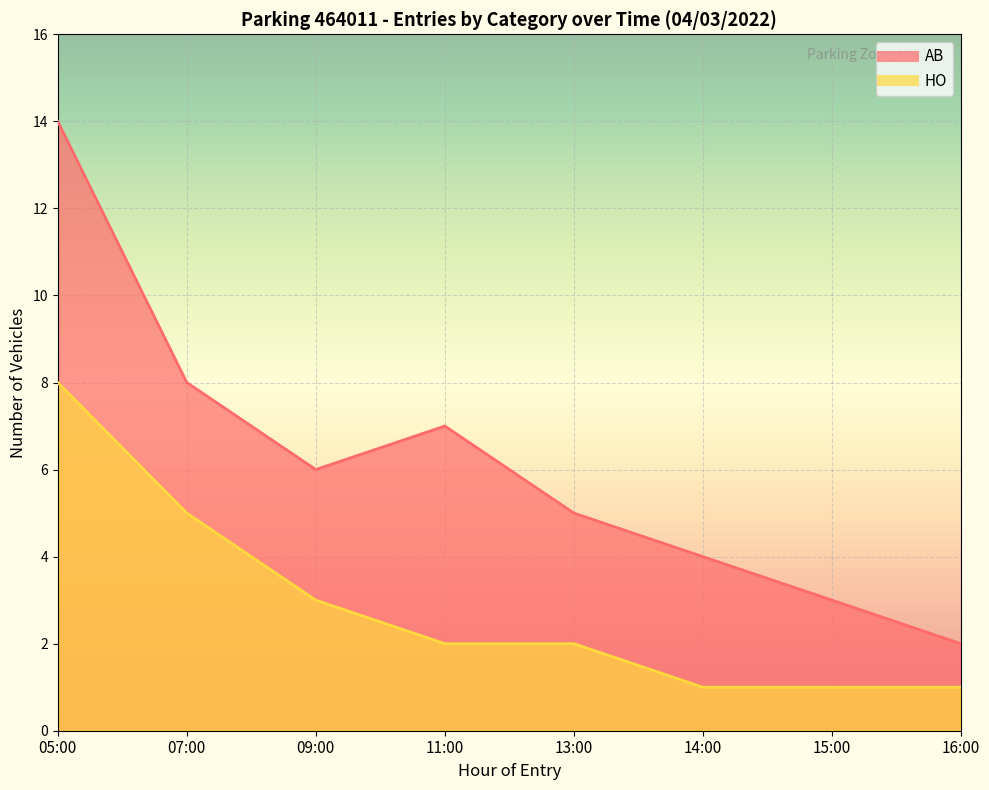

Reading left to right, list all the values displayed in this chart.

AB: 14	8	6	7	5	4	3	2
HO: 8	5	3	2	2	1	1	1